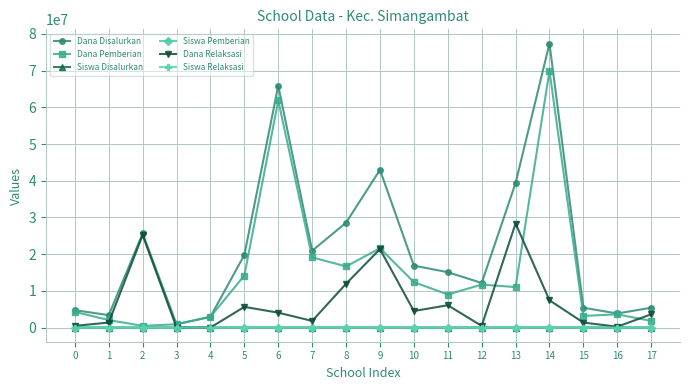

What value does the Dana Pemberian series have at 13?

11025000